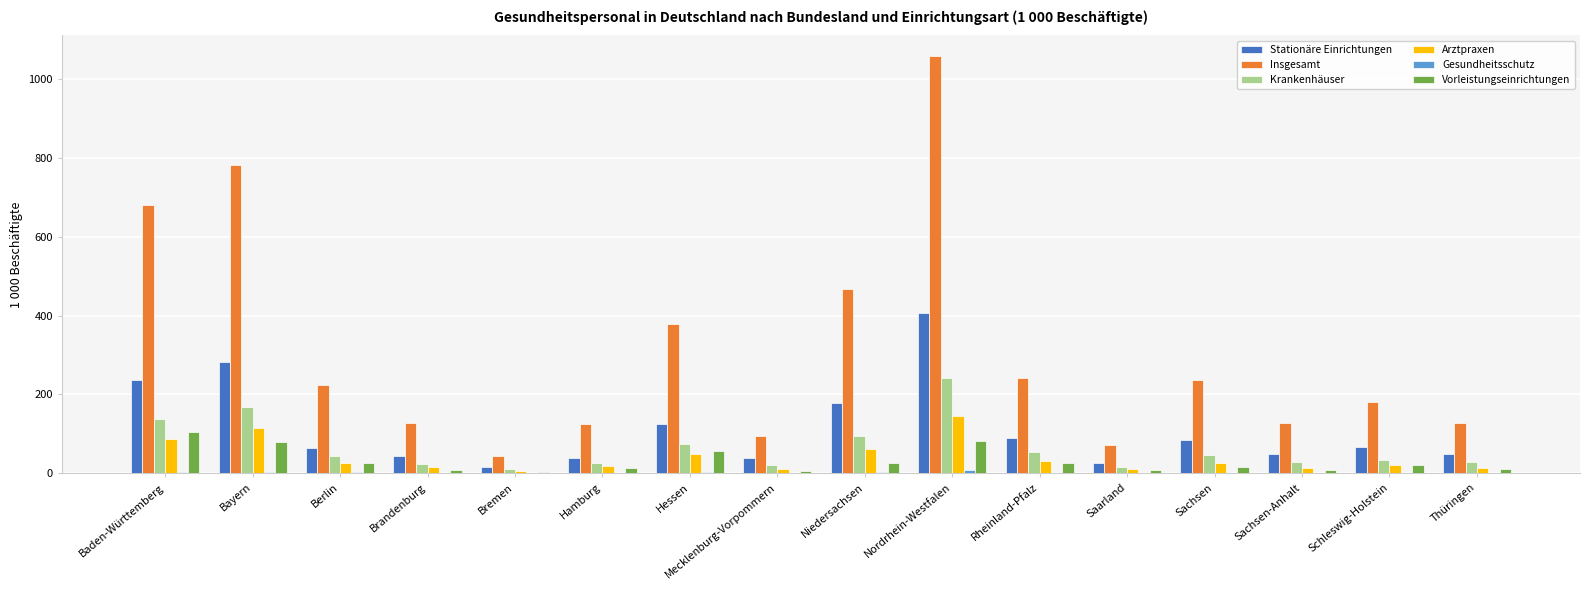

At which category does the chart reach its peak across all series?

Nordrhein-Westfalen